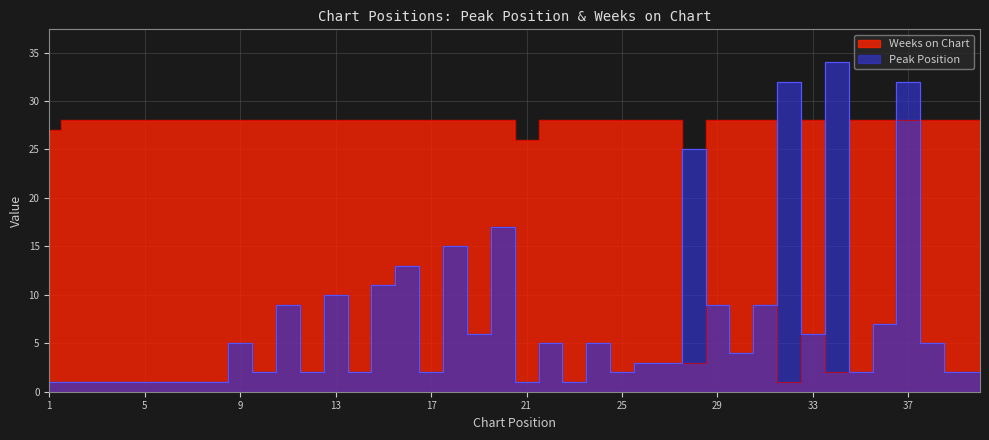

What are all the series names shown in the legend?

Peak Position, Weeks on Chart